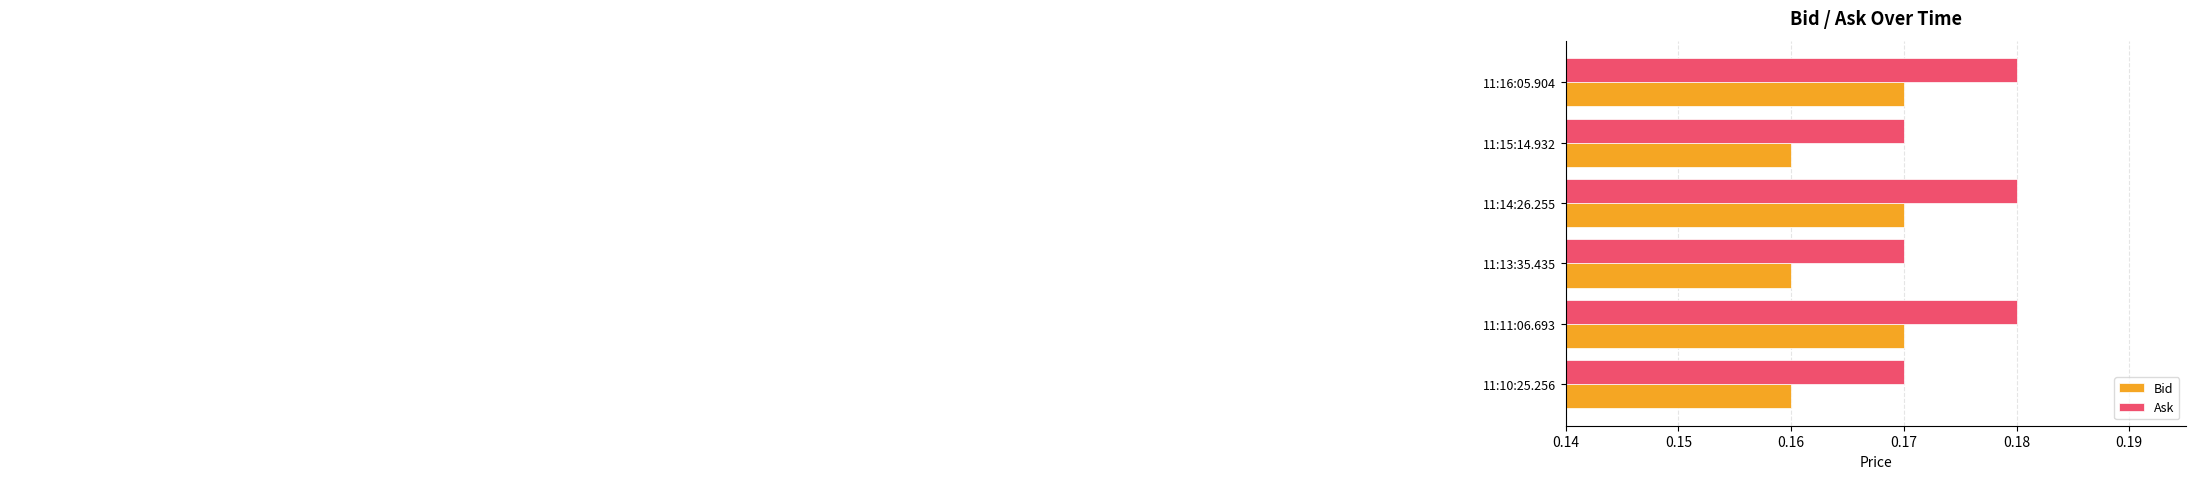

Rank the series at 11:14:26.255 from lowest to highest value.

Bid, Ask